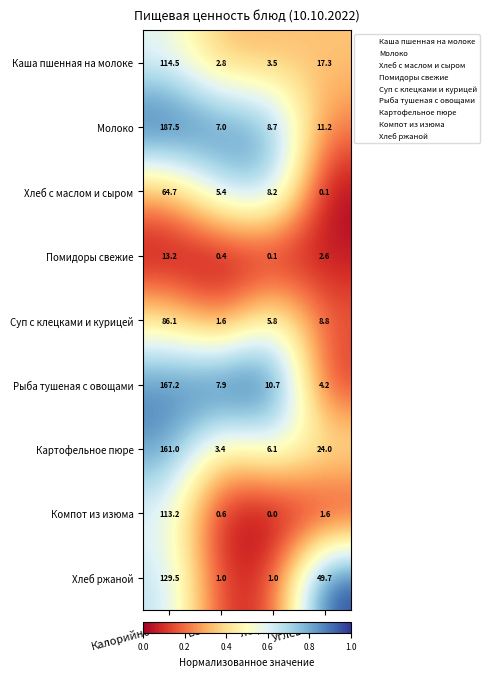

List the labels in order of Рыба тушеная с овощами value, smallest first.

Углеводы, Белки, Жиры, Калорийность